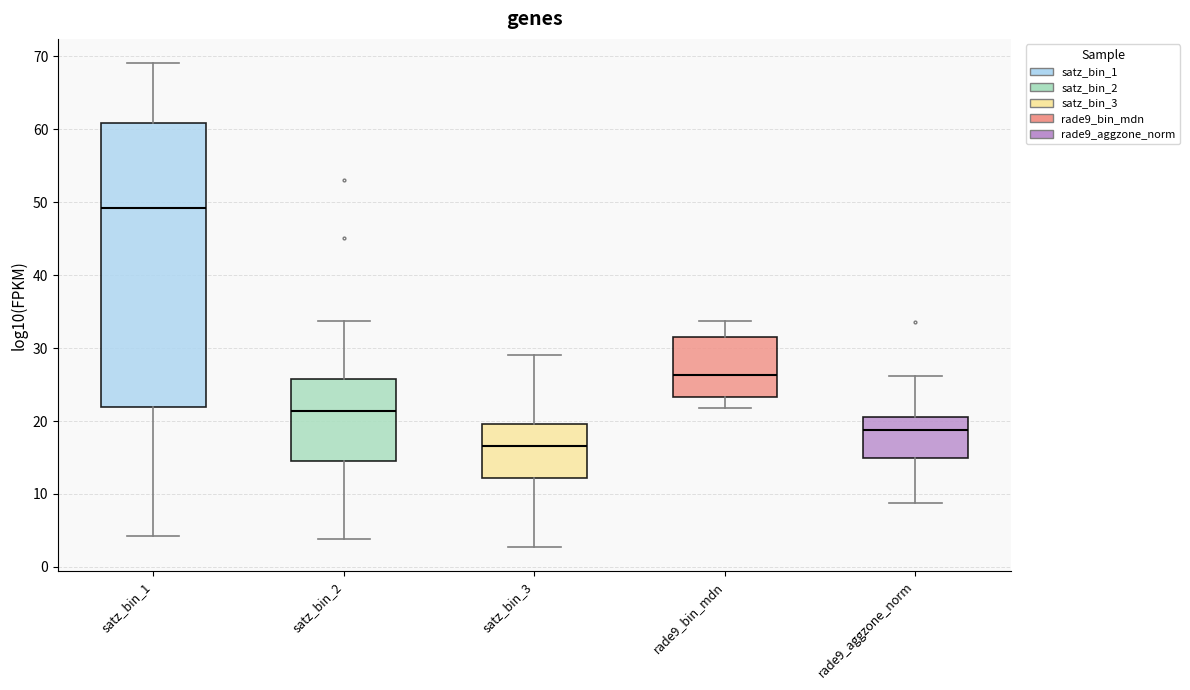

Which box is the tallest, from its lower edge to its upper edge?

satz_bin_1